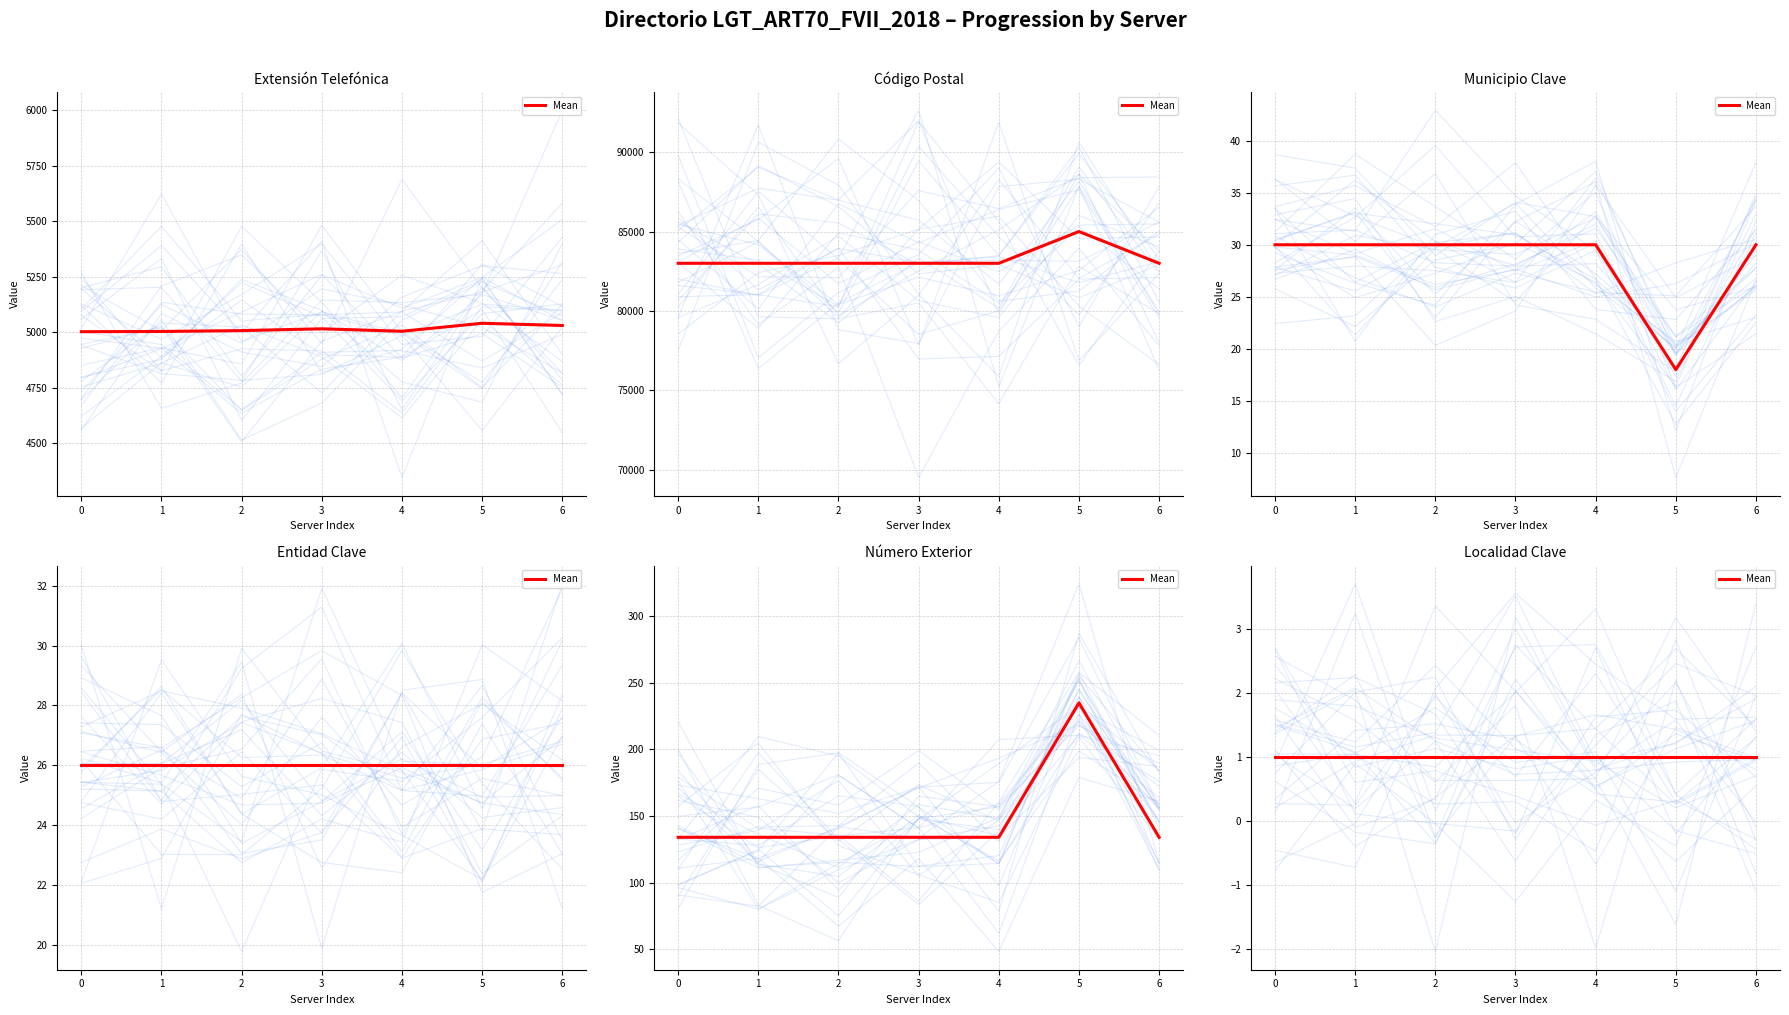

Does the chart have visible grid lines?

Yes